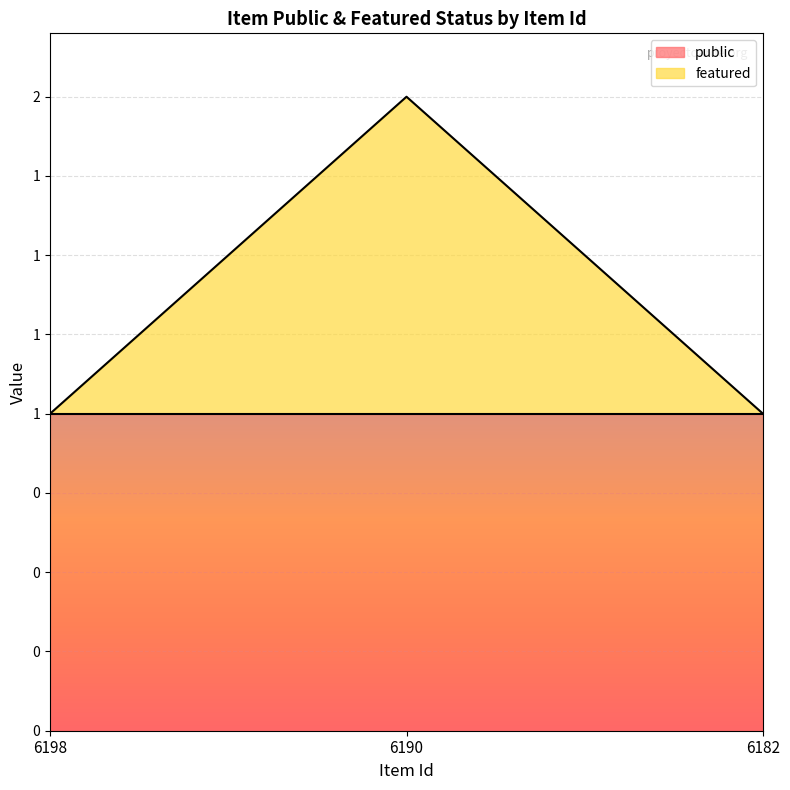

Between 6198 and 6182, which is larger?

6198